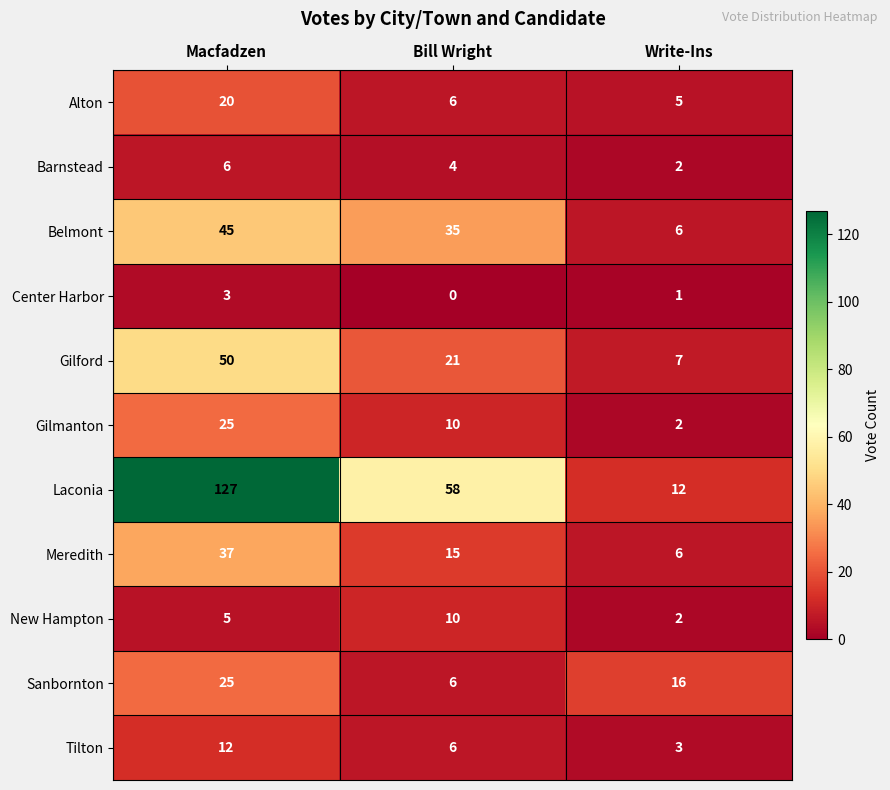

How many values in the Belmont series are below 35?

1